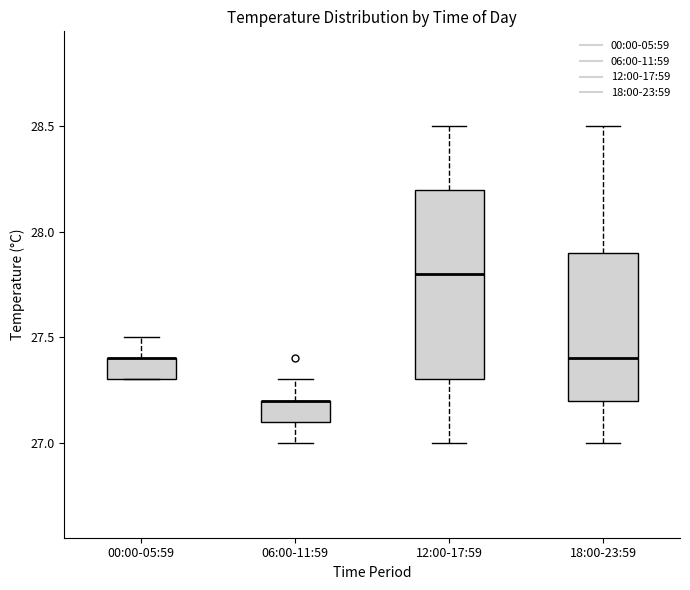

Comparing the boxes themselves (not the whiskers), which one is the tallest?

12:00-17:59